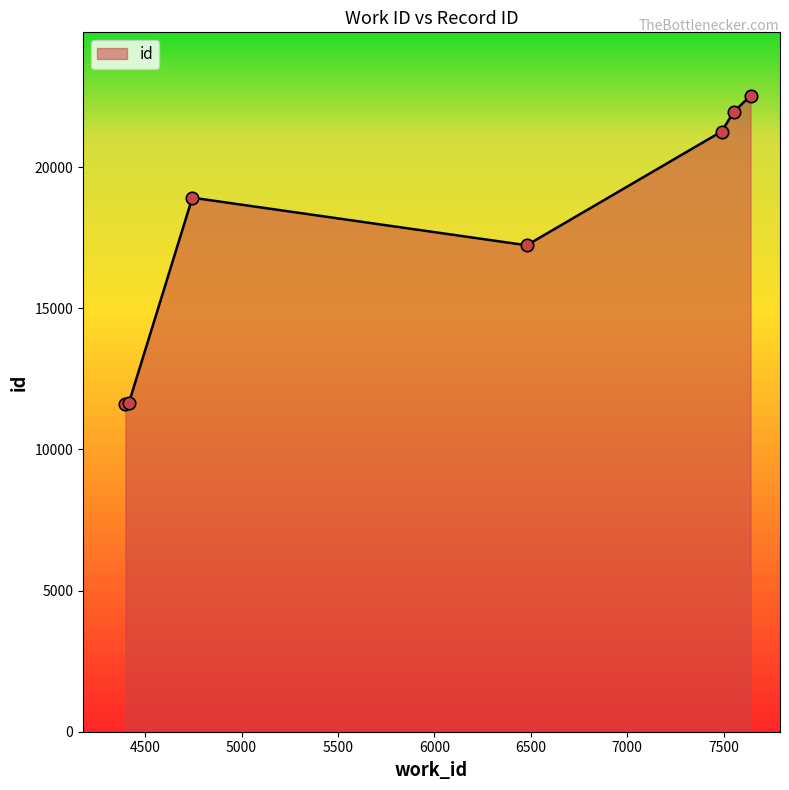

What is the minimum value shown in the chart?

11599